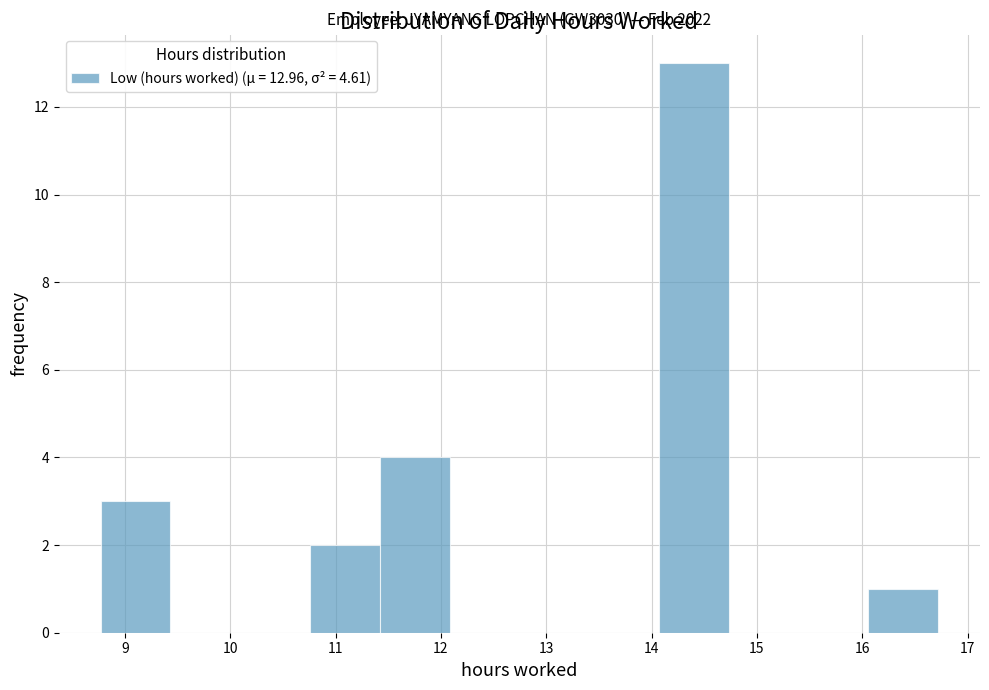

Which range on the x-axis has the tallest bar?

14.1 to 14.7